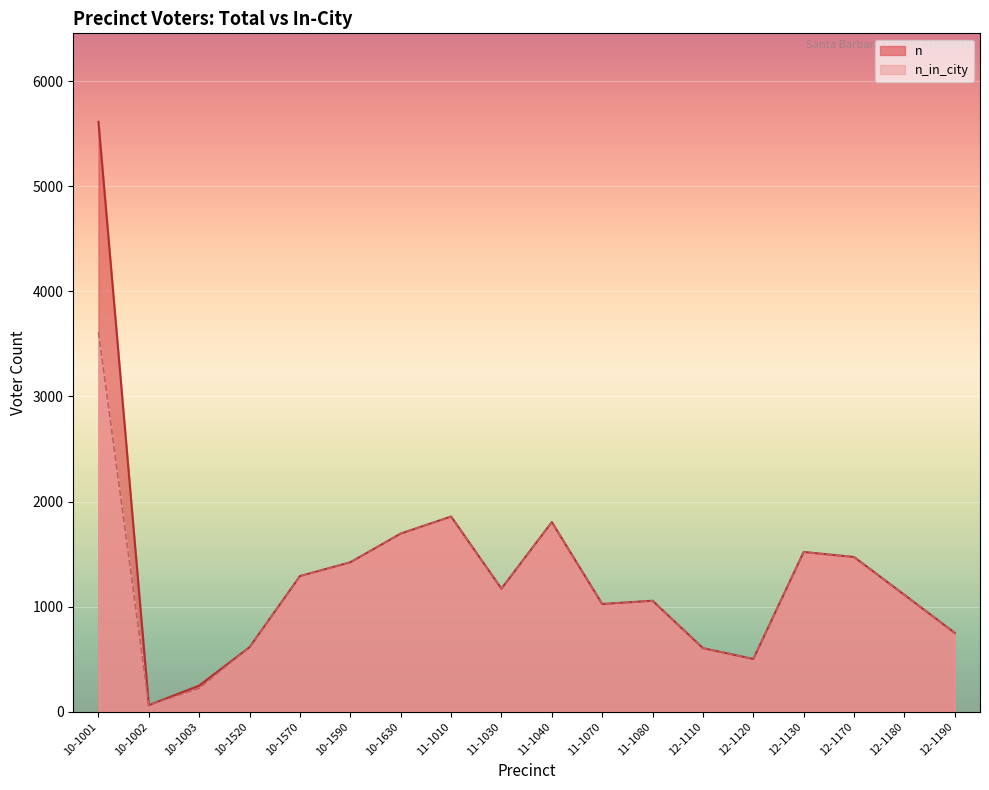

What is the maximum value shown in the chart?

5612